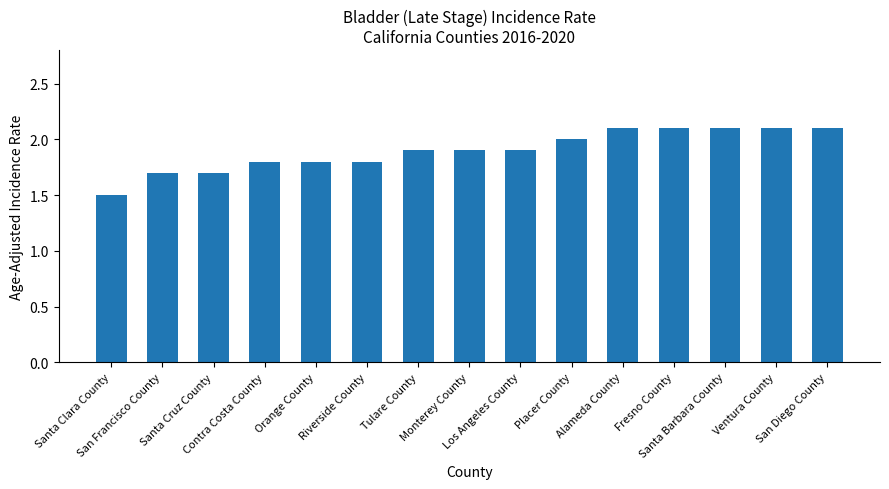

Where is the data nearest to the value 1?

Santa Clara County